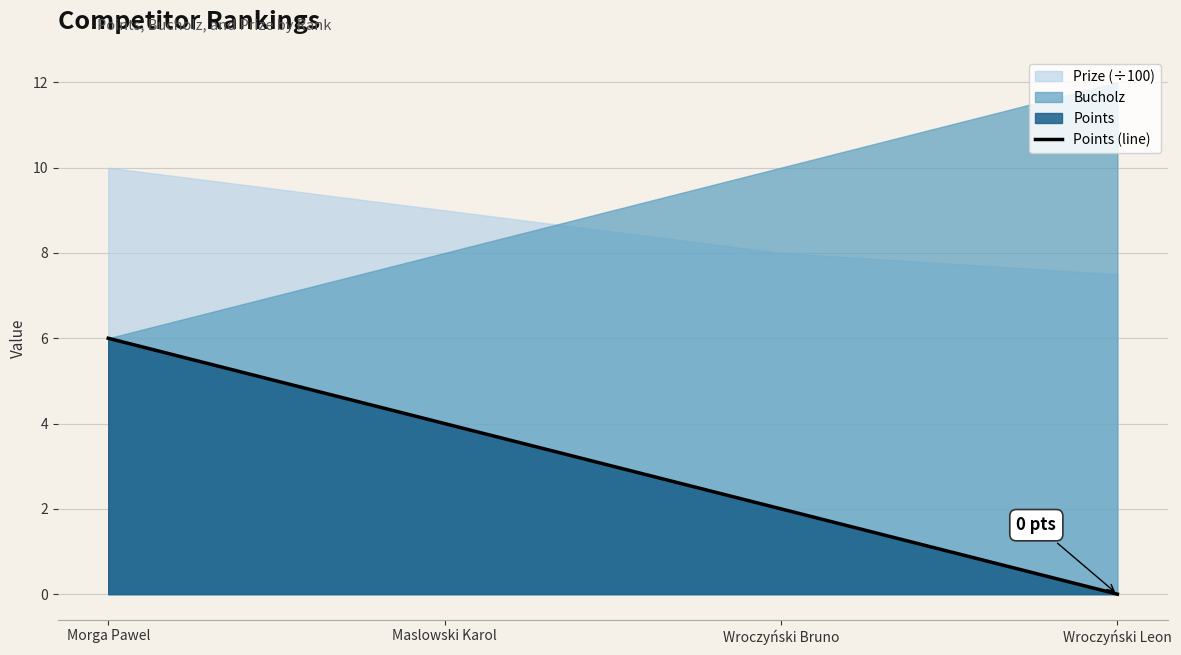

List the labels in order of value, smallest first.

Wroczyński Leon, Wroczyński Bruno, Maslowski Karol, Morga Pawel